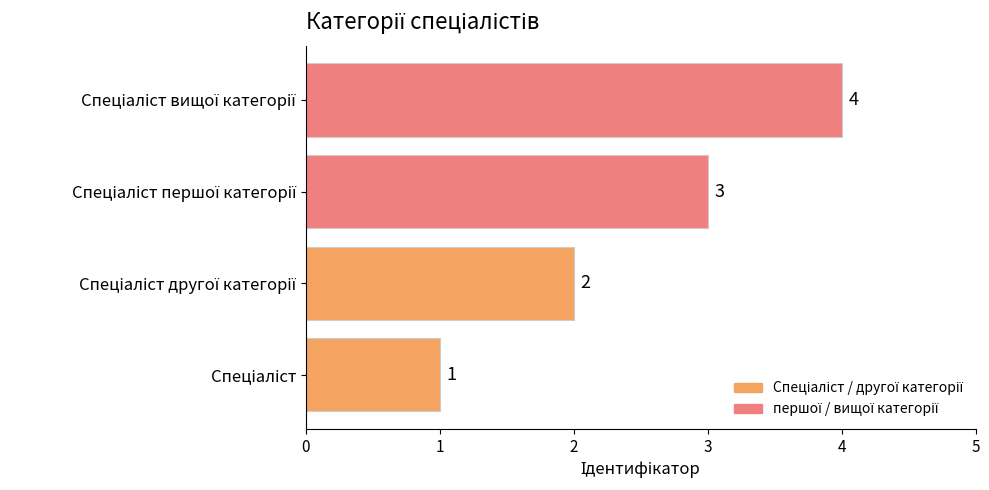

Count the values in the range 2 to 4.

3